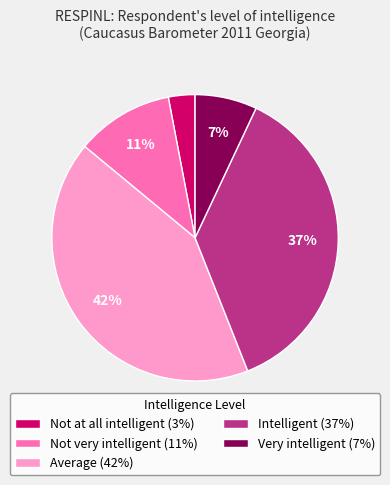

What is the ratio of the value at Very intelligent to the value at Intelligent?

0.2